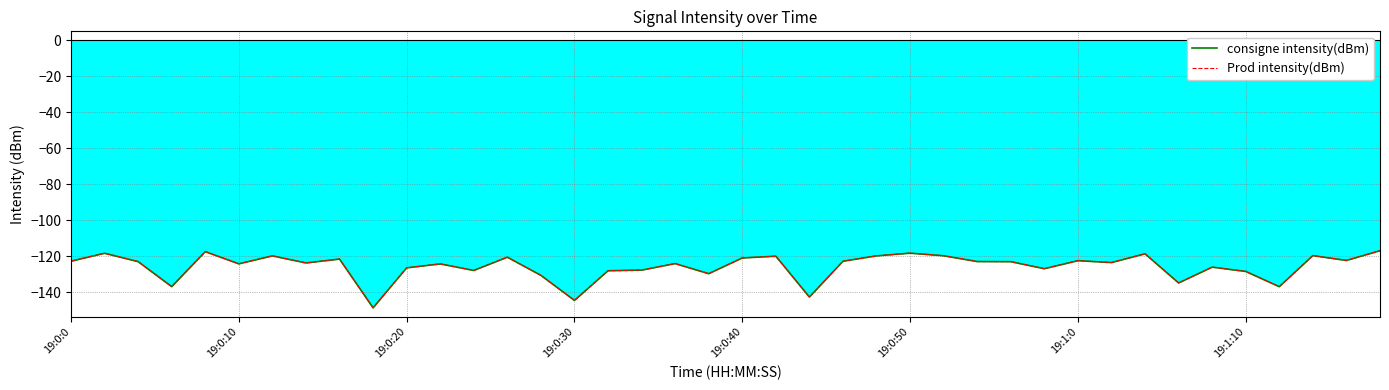

Does the chart have visible grid lines?

Yes